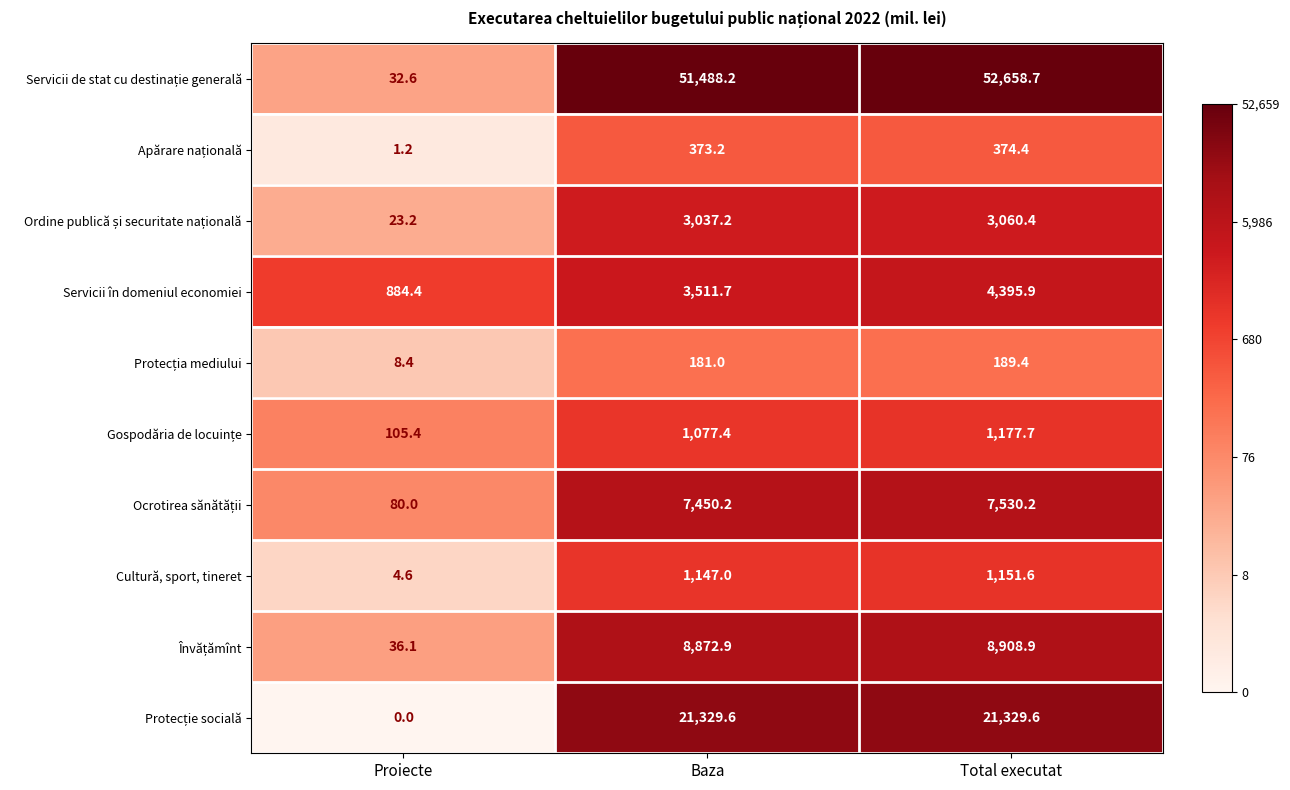

At how many categories does at least one series exceed 4?

3